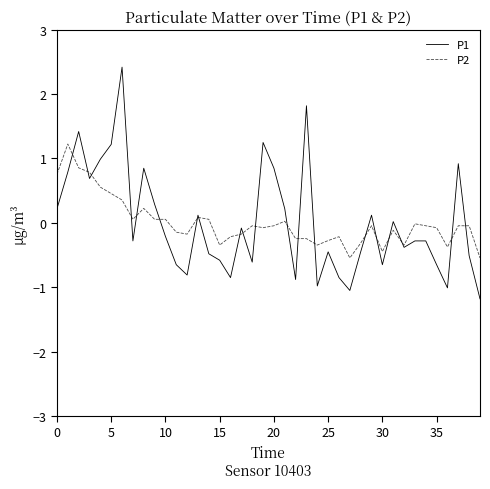

Which series has the largest range (max minus min)?

P1